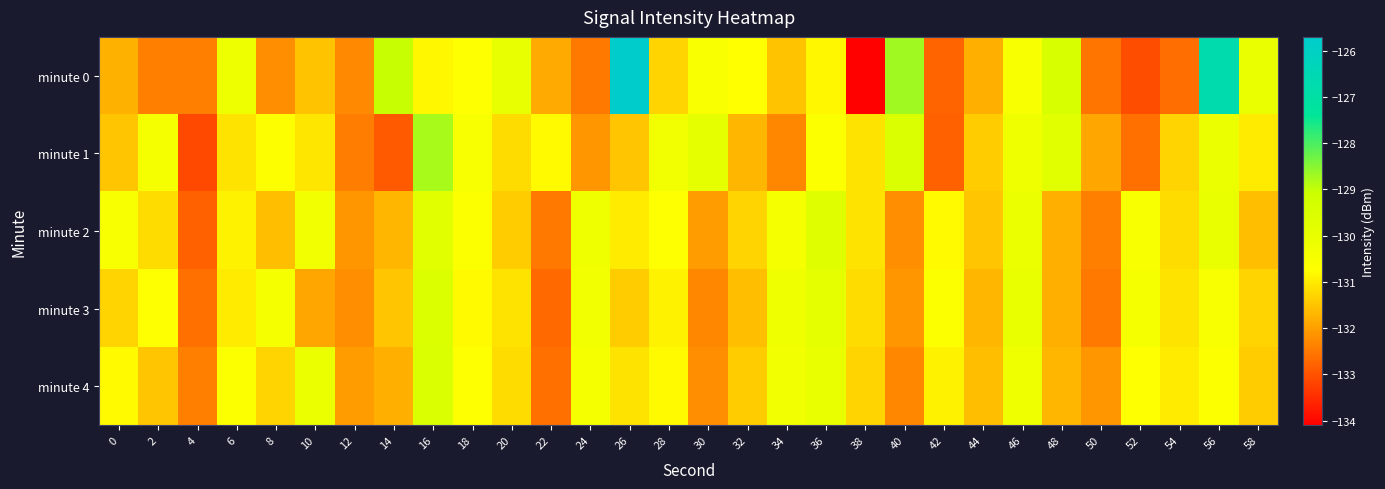

Between 6 and 10, which is larger?

6